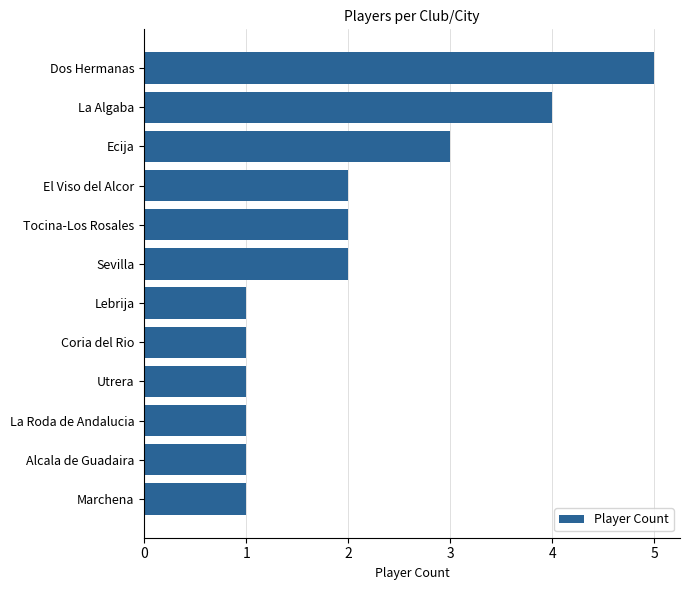

Reading bottom to top, list all the values displayed in this chart.

Marchena=1	Alcala de Guadaira=1	La Roda de Andalucia=1	Utrera=1	Coria del Rio=1	Lebrija=1	Sevilla=2	Tocina-Los Rosales=2	El Viso del Alcor=2	Ecija=3	La Algaba=4	Dos Hermanas=5